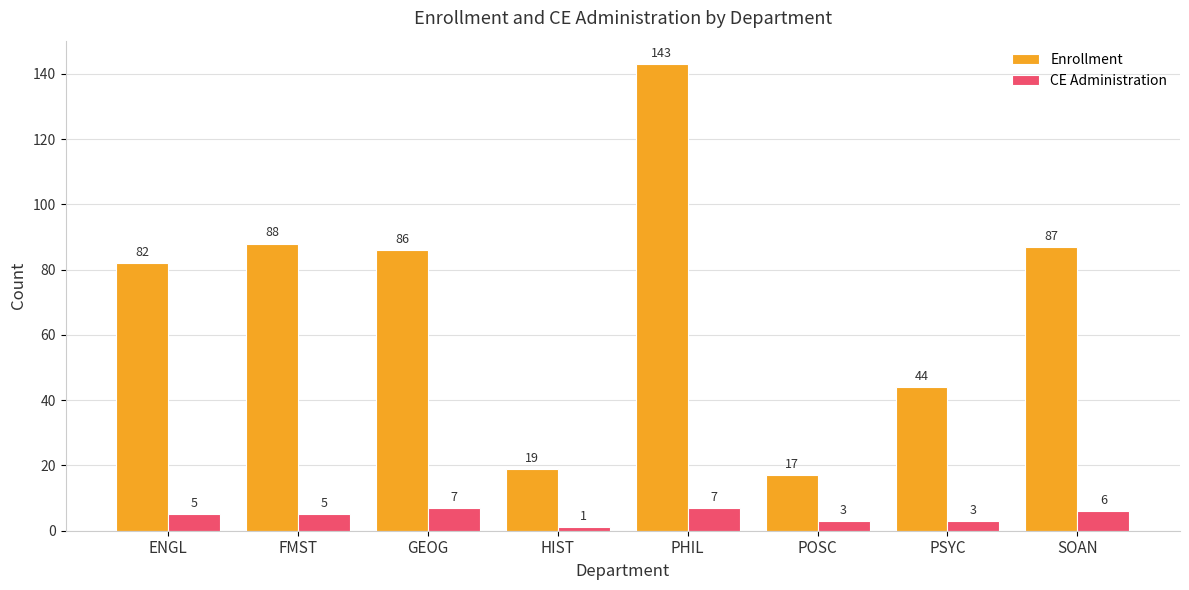

What is the smallest value displayed?

1